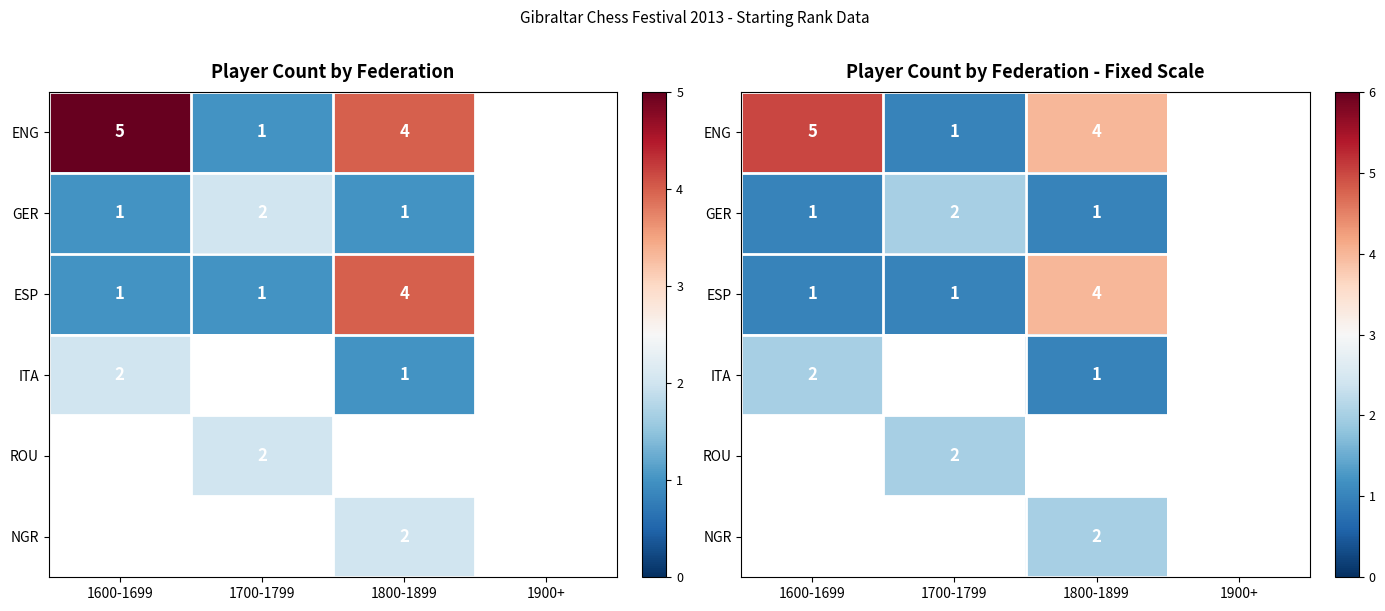

Is the value of ESP at 1700-1799 greater than the value of ITA at 1900+?

No